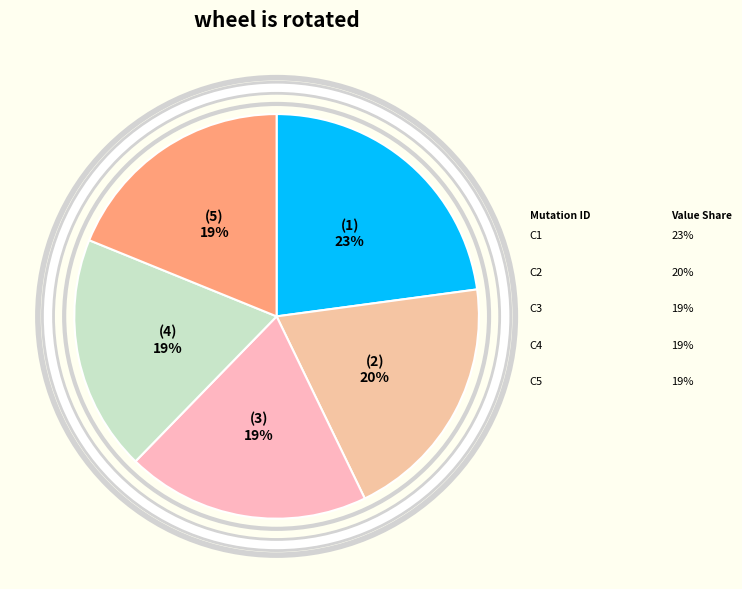

Is there a majority slice in this chart?

No